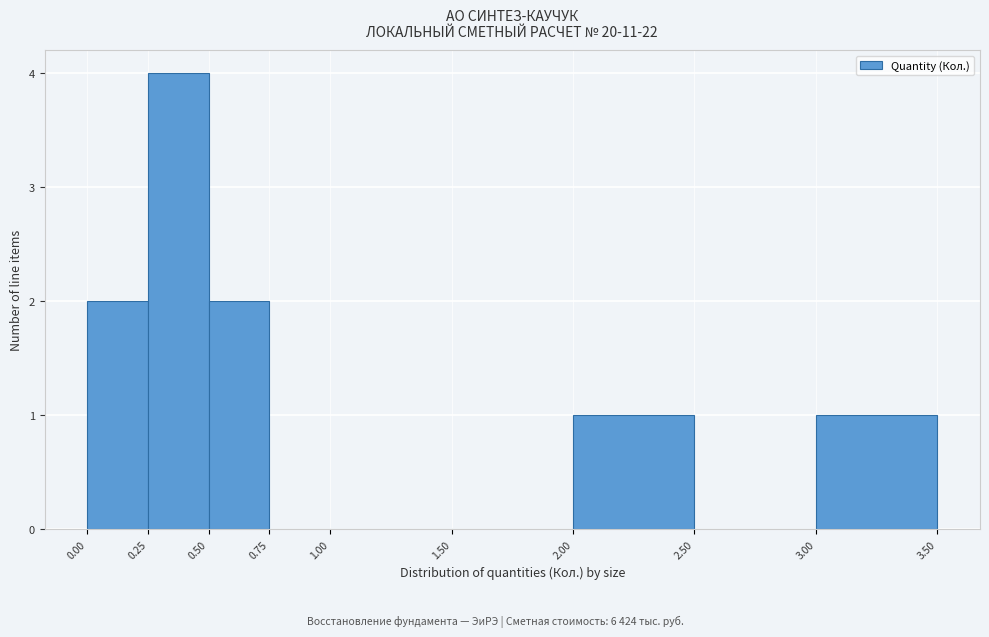

How tall is the bar that spans 2.00 to 2.50 on the x-axis? The values are not printed on the chart, so give them approximately, as read against the axis.

1